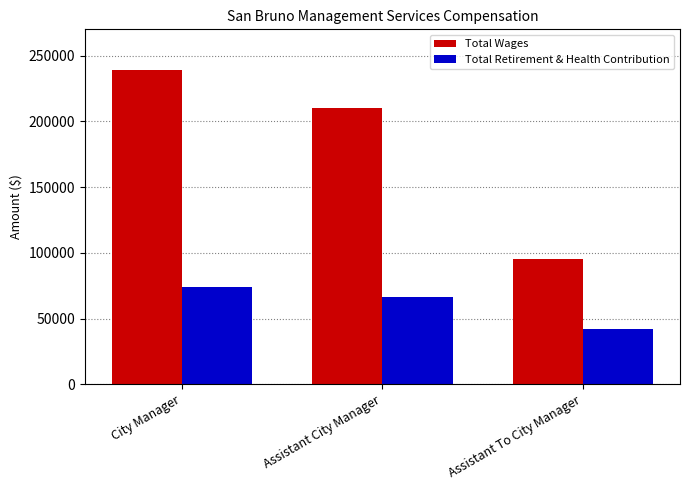

Which category has the highest value in the Total Retirement & Health Contribution series?

City Manager